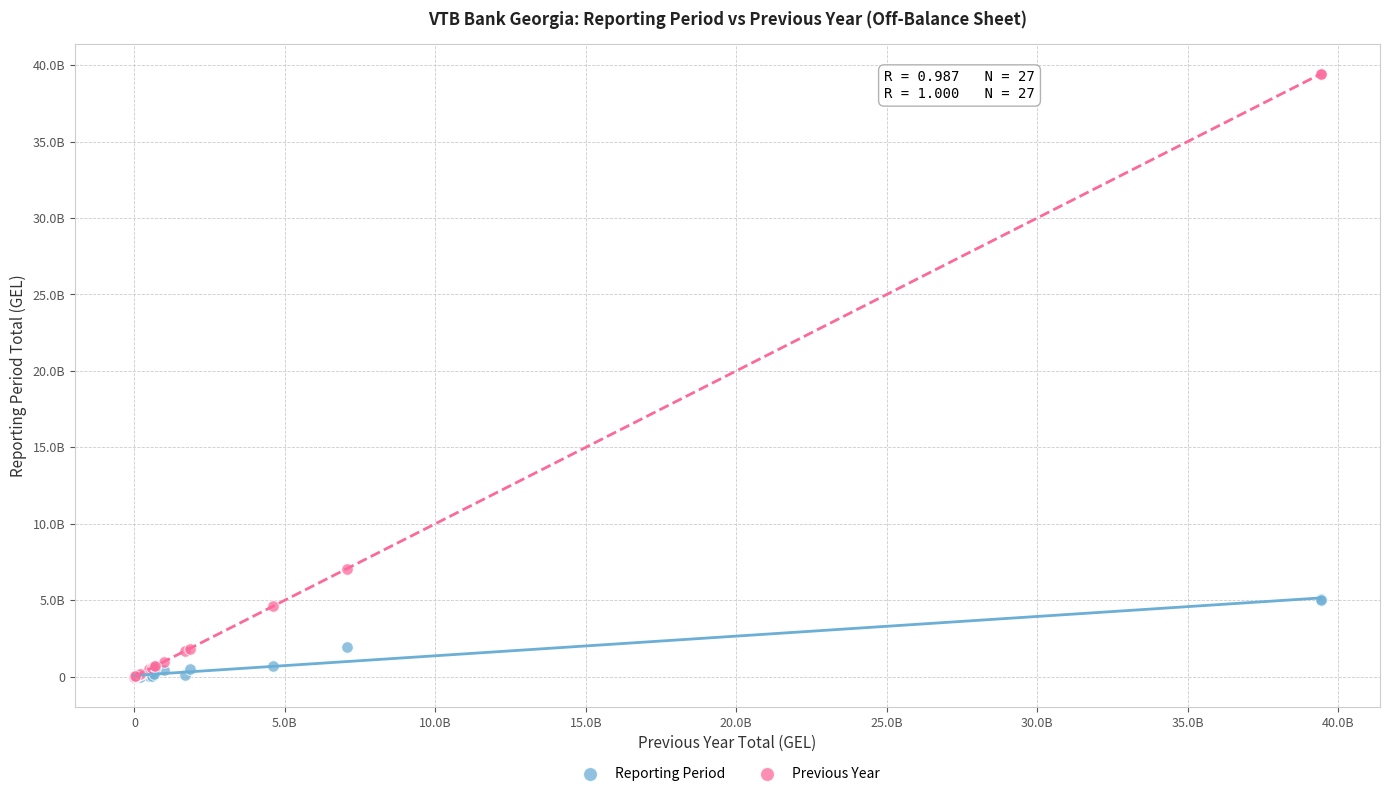

What are all the series names shown in the legend?

Reporting Period, Previous Year